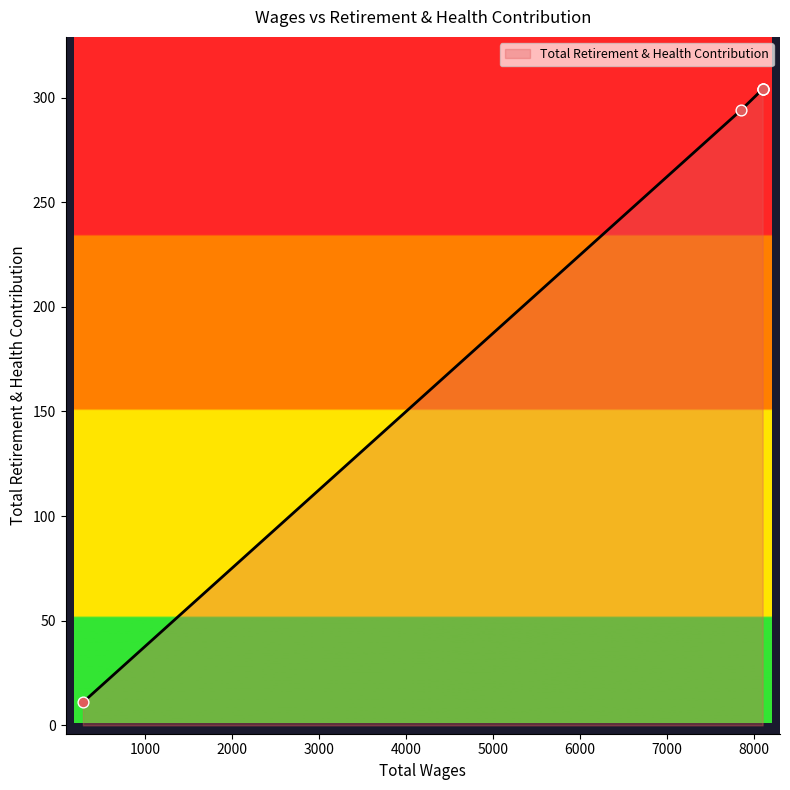

What is the change in value from 8100.0 to 280.0?

-293